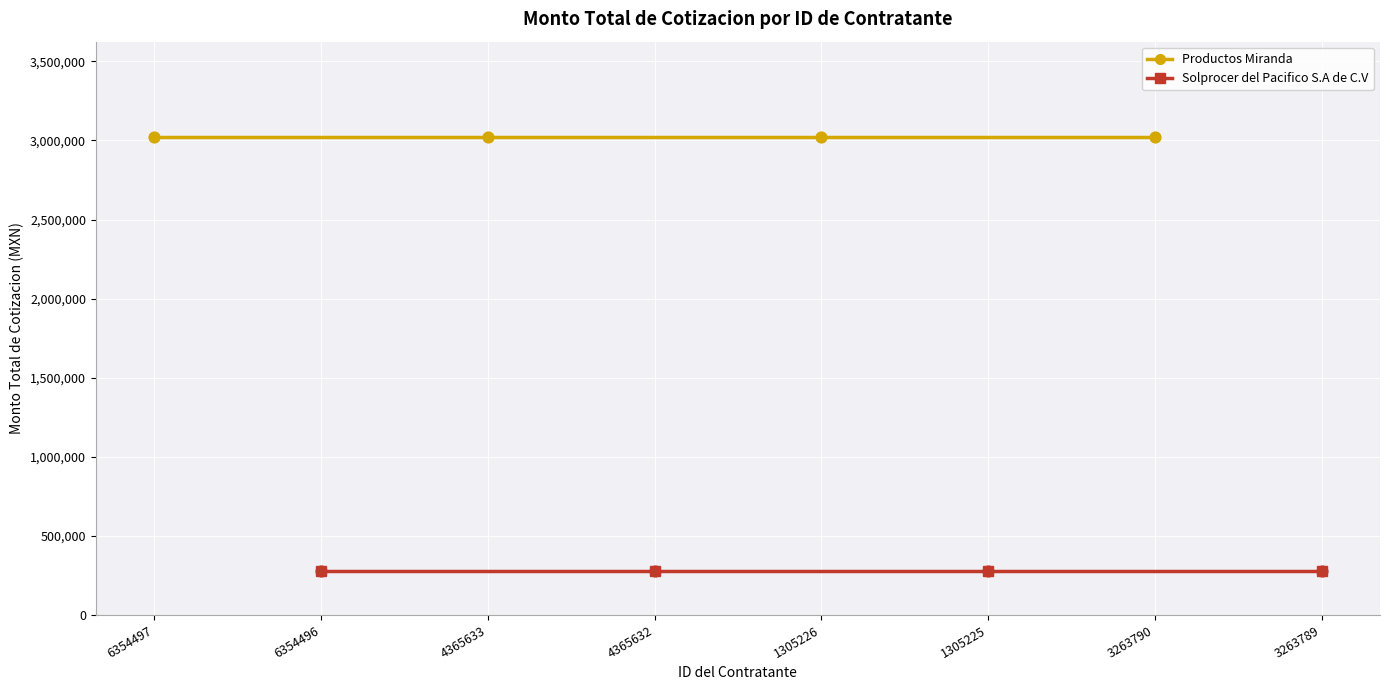

Which series has the widest spread of Y values?

Productos Miranda